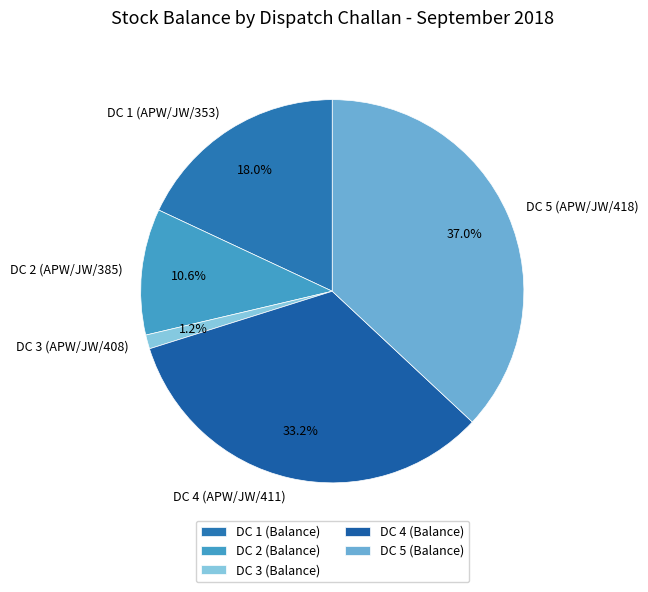

What is the largest slice in the pie chart?

DC 5 (Balance)